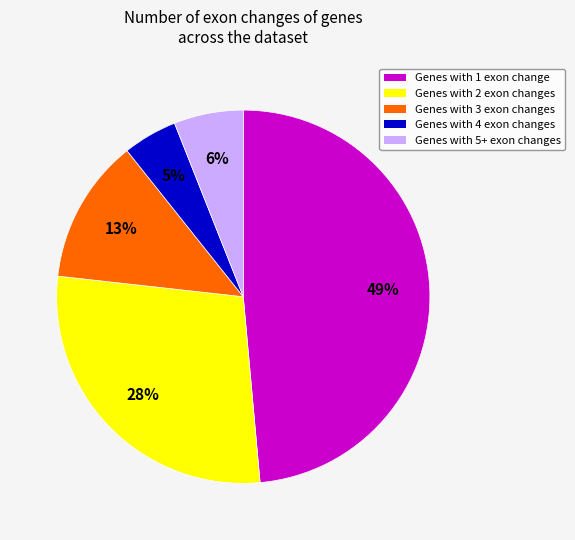

To the nearest percent, what is the difference between the Genes with 4 exon changes and Genes with 2 exon changes slice percentages?

23%